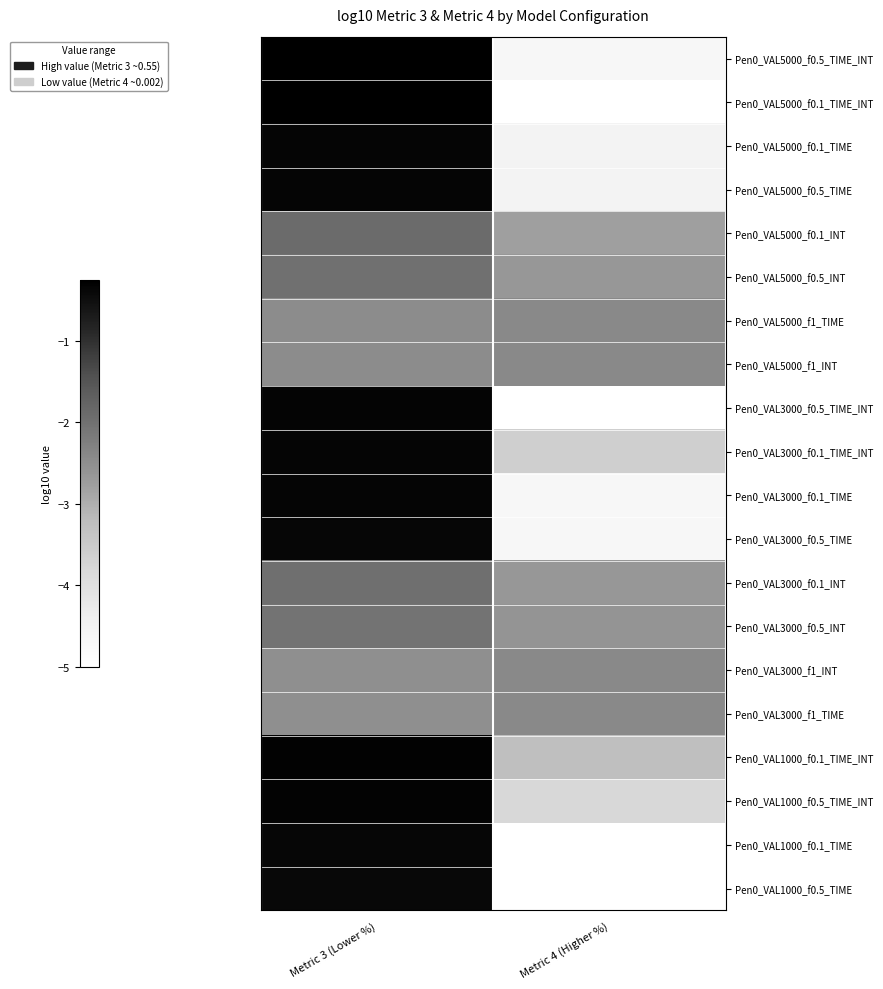

Reading right to left, list all the values displayed in this chart.

Pen0_VAL5000_f0.5_TIME_INT: Metric 4 (Higher %)=-4.7	Metric 3 (Lower %)=-0.3
Pen0_VAL5000_f0.1_TIME_INT: Metric 4 (Higher %)=-5.0	Metric 3 (Lower %)=-0.3
Pen0_VAL5000_f0.1_TIME: Metric 4 (Higher %)=-4.5	Metric 3 (Lower %)=-0.3
Pen0_VAL5000_f0.5_TIME: Metric 4 (Higher %)=-4.5	Metric 3 (Lower %)=-0.4
Pen0_VAL5000_f0.1_INT: Metric 4 (Higher %)=-2.8	Metric 3 (Lower %)=-1.9
Pen0_VAL5000_f0.5_INT: Metric 4 (Higher %)=-2.7	Metric 3 (Lower %)=-2.0
Pen0_VAL5000_f1_TIME: Metric 4 (Higher %)=-2.4	Metric 3 (Lower %)=-2.5
Pen0_VAL5000_f1_INT: Metric 4 (Higher %)=-2.4	Metric 3 (Lower %)=-2.5
Pen0_VAL3000_f0.5_TIME_INT: Metric 4 (Higher %)=-5.0	Metric 3 (Lower %)=-0.3
Pen0_VAL3000_f0.1_TIME_INT: Metric 4 (Higher %)=-3.6	Metric 3 (Lower %)=-0.3
Pen0_VAL3000_f0.1_TIME: Metric 4 (Higher %)=-4.7	Metric 3 (Lower %)=-0.4
Pen0_VAL3000_f0.5_TIME: Metric 4 (Higher %)=-4.7	Metric 3 (Lower %)=-0.4
Pen0_VAL3000_f0.1_INT: Metric 4 (Higher %)=-2.6	Metric 3 (Lower %)=-2.0
Pen0_VAL3000_f0.5_INT: Metric 4 (Higher %)=-2.6	Metric 3 (Lower %)=-2.0
Pen0_VAL3000_f1_INT: Metric 4 (Higher %)=-2.4	Metric 3 (Lower %)=-2.5
Pen0_VAL3000_f1_TIME: Metric 4 (Higher %)=-2.4	Metric 3 (Lower %)=-2.5
Pen0_VAL1000_f0.1_TIME_INT: Metric 4 (Higher %)=-3.3	Metric 3 (Lower %)=-0.3
Pen0_VAL1000_f0.5_TIME_INT: Metric 4 (Higher %)=-3.8	Metric 3 (Lower %)=-0.3
Pen0_VAL1000_f0.1_TIME: Metric 4 (Higher %)=-5.0	Metric 3 (Lower %)=-0.4
Pen0_VAL1000_f0.5_TIME: Metric 4 (Higher %)=-5.0	Metric 3 (Lower %)=-0.4